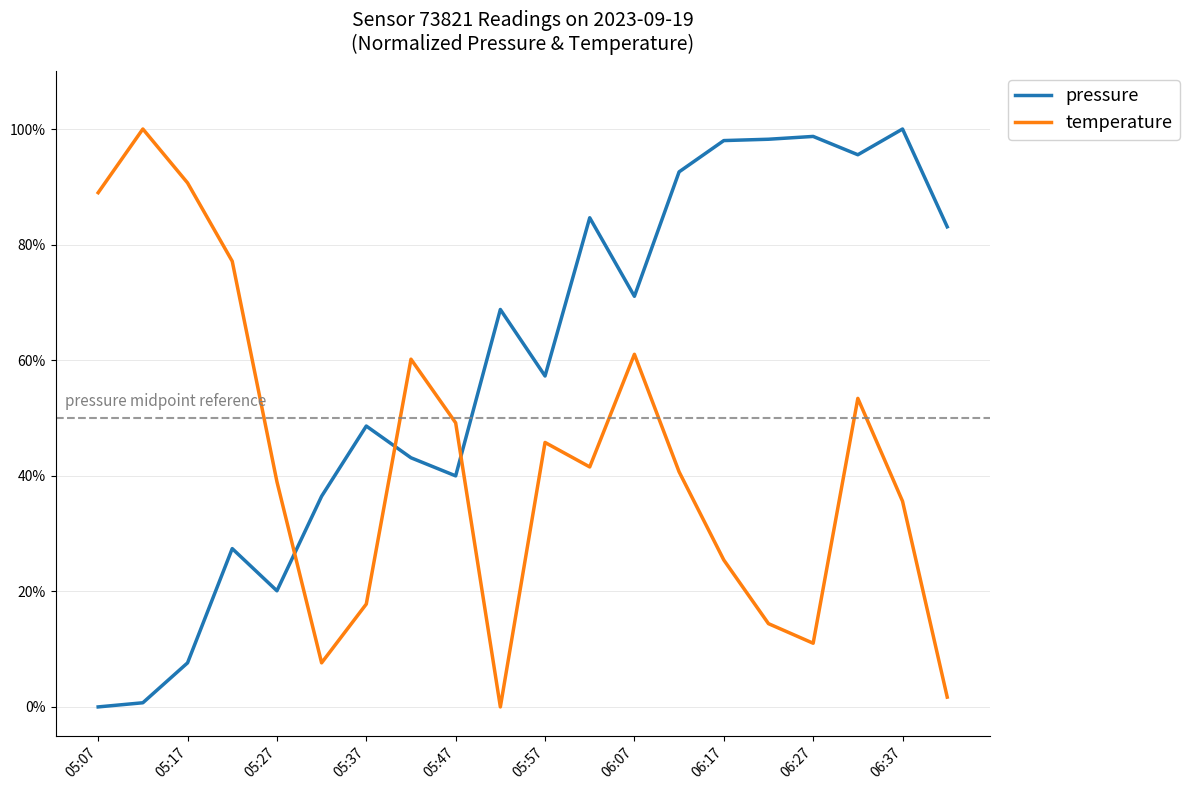

What is the difference between the maximum and minimum values in the pressure series?

100.0